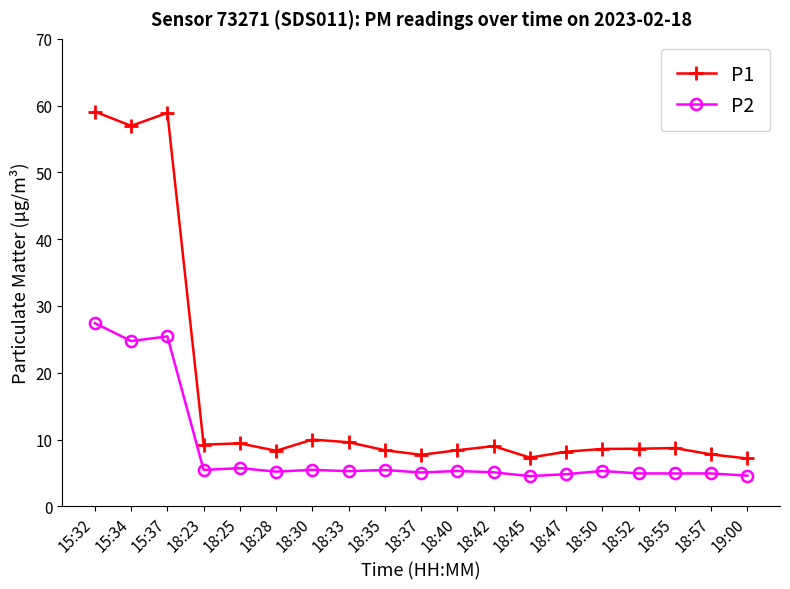

Which series has the largest range (max minus min)?

P1